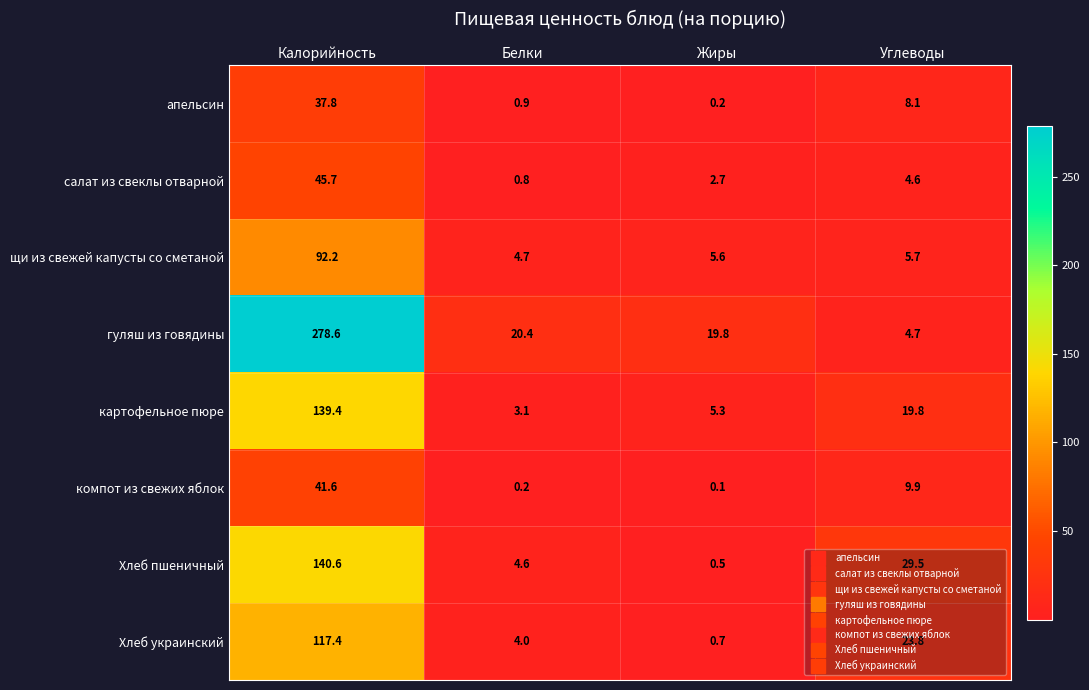

At which label is Хлеб пшеничный closest to 70?

Углеводы